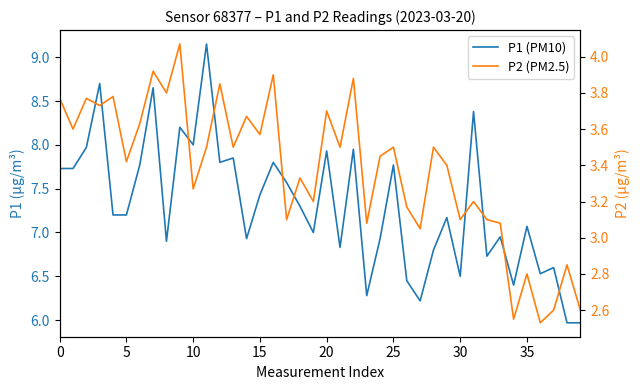

How many distinct data groups are displayed?

2